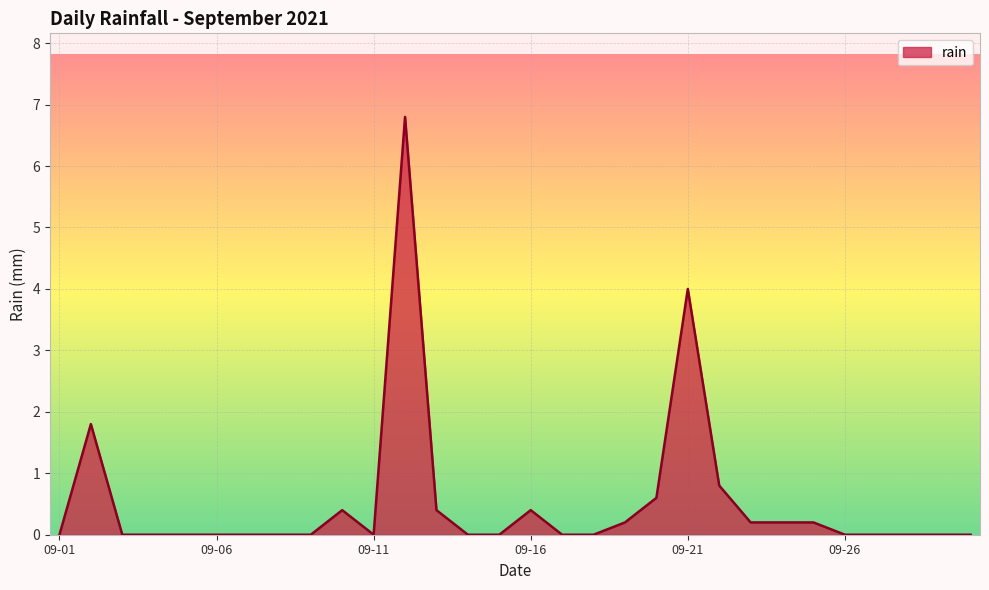

What is the sum of all values?

16.0